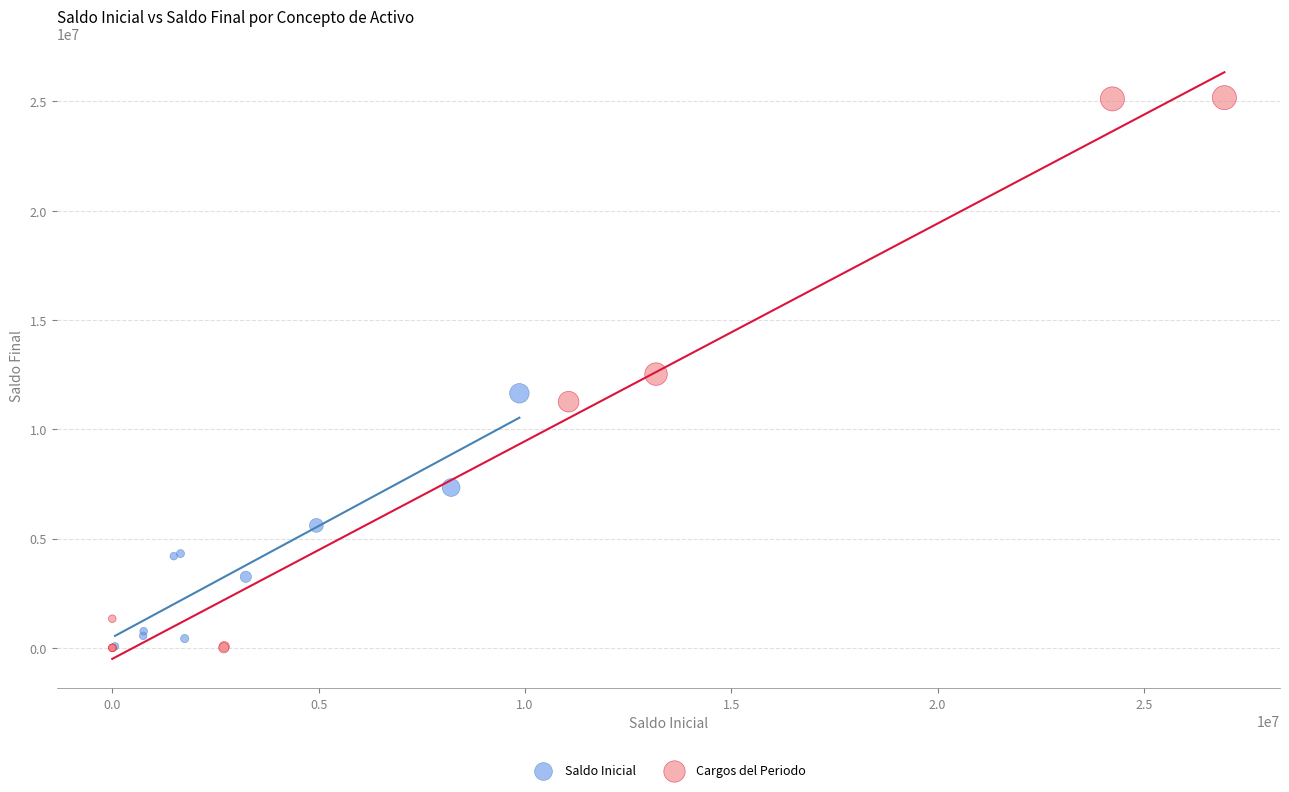

Which series has the widest spread of Y values?

Cargos del Periodo